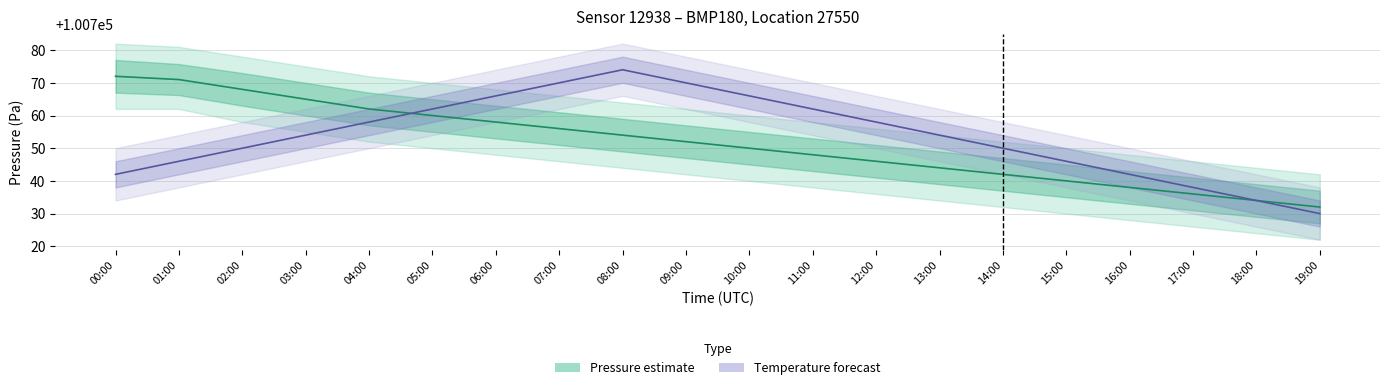

Which series has the largest total across all categories?

Temperature